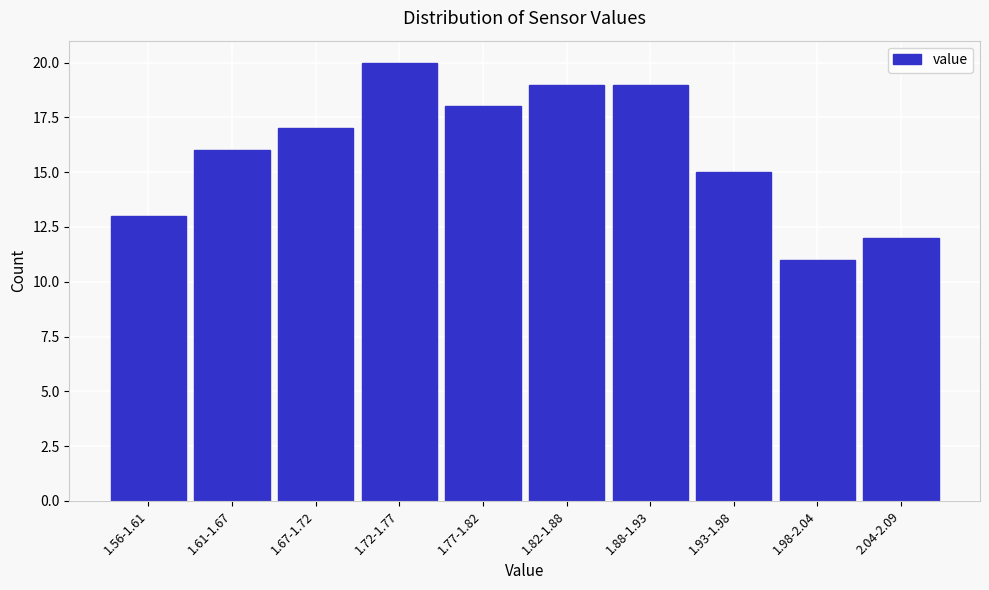

Reading right to left, extract all data points from this chart.

2.04-2.09=12	1.98-2.04=11	1.93-1.98=15	1.88-1.93=19	1.82-1.88=19	1.77-1.82=18	1.72-1.77=20	1.67-1.72=17	1.61-1.67=16	1.56-1.61=13